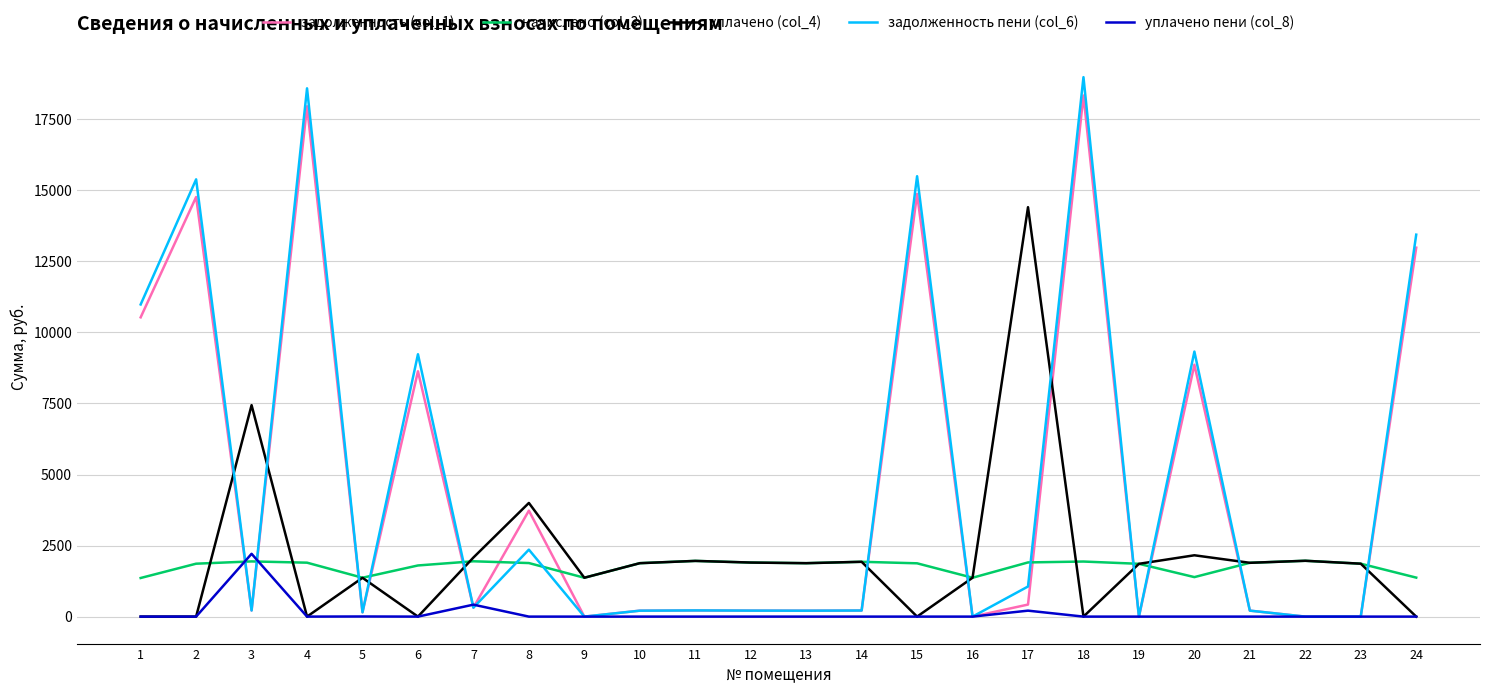

The value of уплачено (col_4) at 3 is 7440.0. True or false?

True